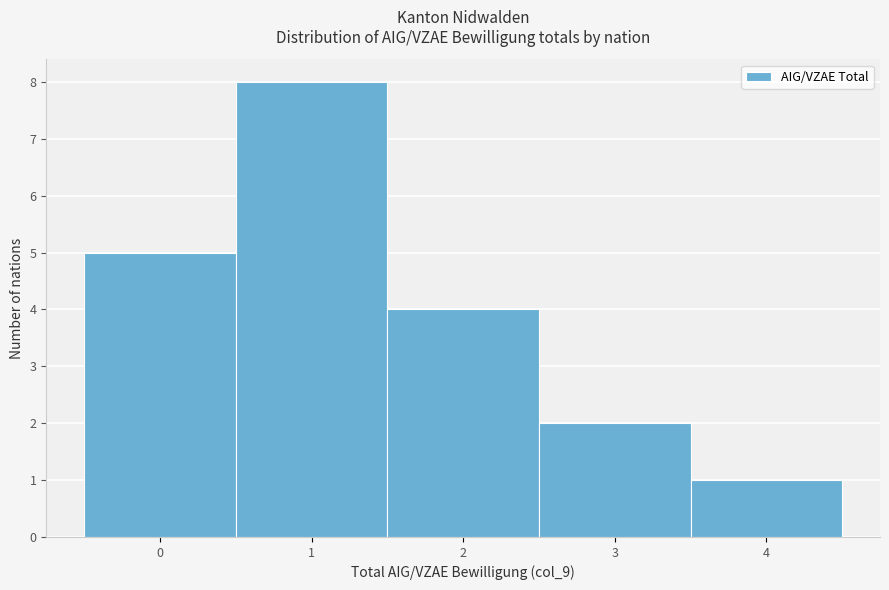

Over which range of the x-axis is the bar tallest?

0.5 to 1.5